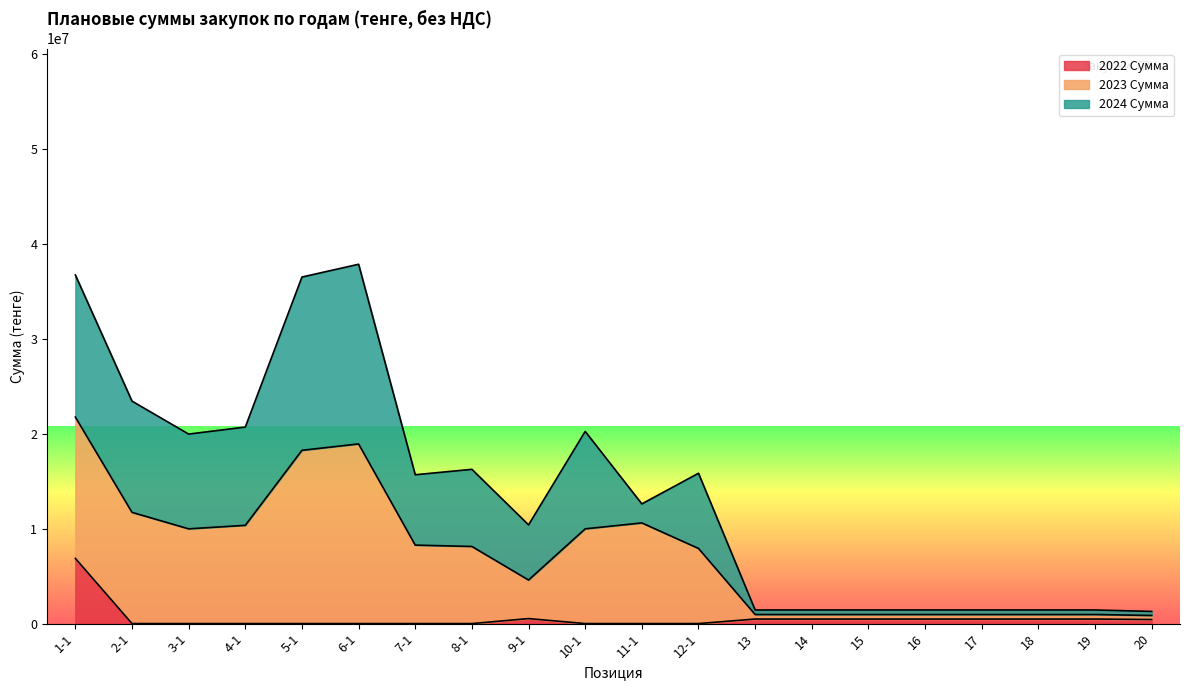

What is the difference between the 2022 Сумма values at 8-1 and 19?

477436.0